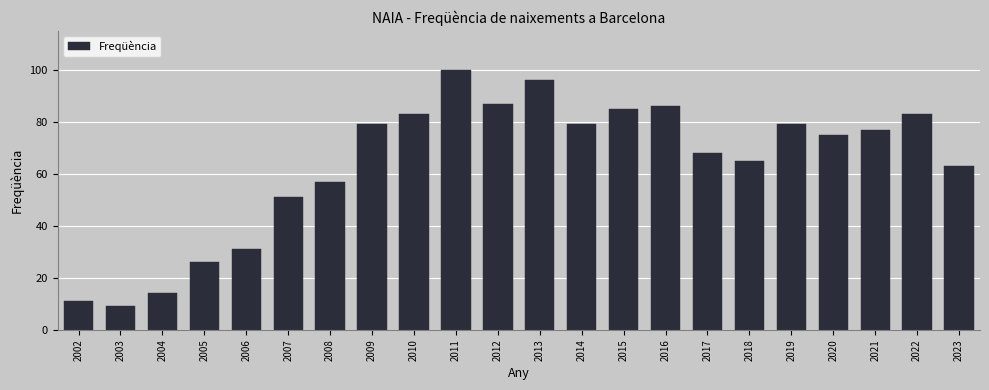

Reading right to left, extract all data points from this chart.

2023=63	2022=83	2021=77	2020=75	2019=79	2018=65	2017=68	2016=86	2015=85	2014=79	2013=96	2012=87	2011=100	2010=83	2009=79	2008=57	2007=51	2006=31	2005=26	2004=14	2003=9	2002=11